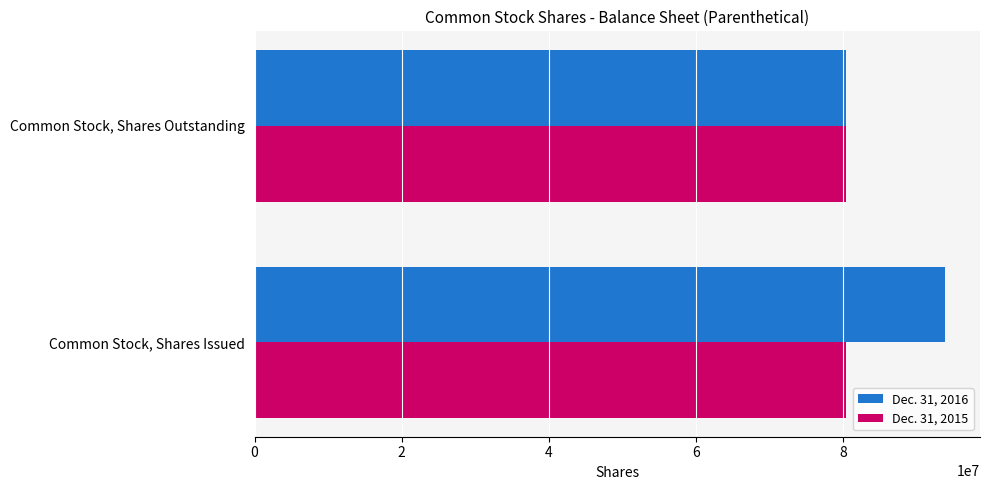

What is the total value across all series at Common Stock, Shares Issued?

174243266